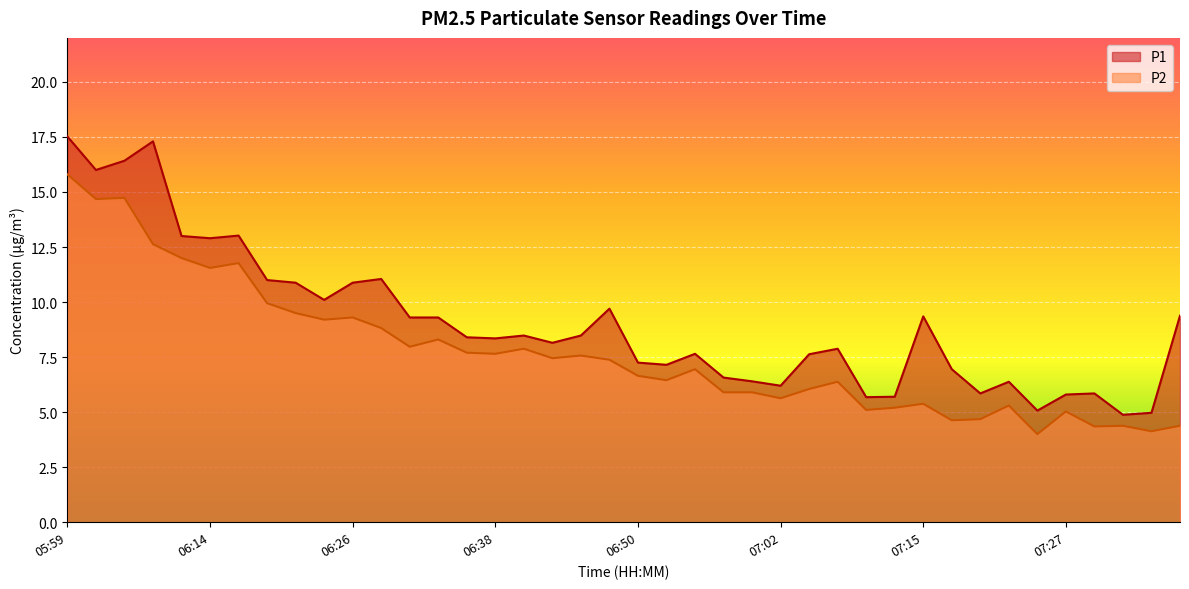

What is the difference between the maximum and minimum values in the P2 series?

11.8